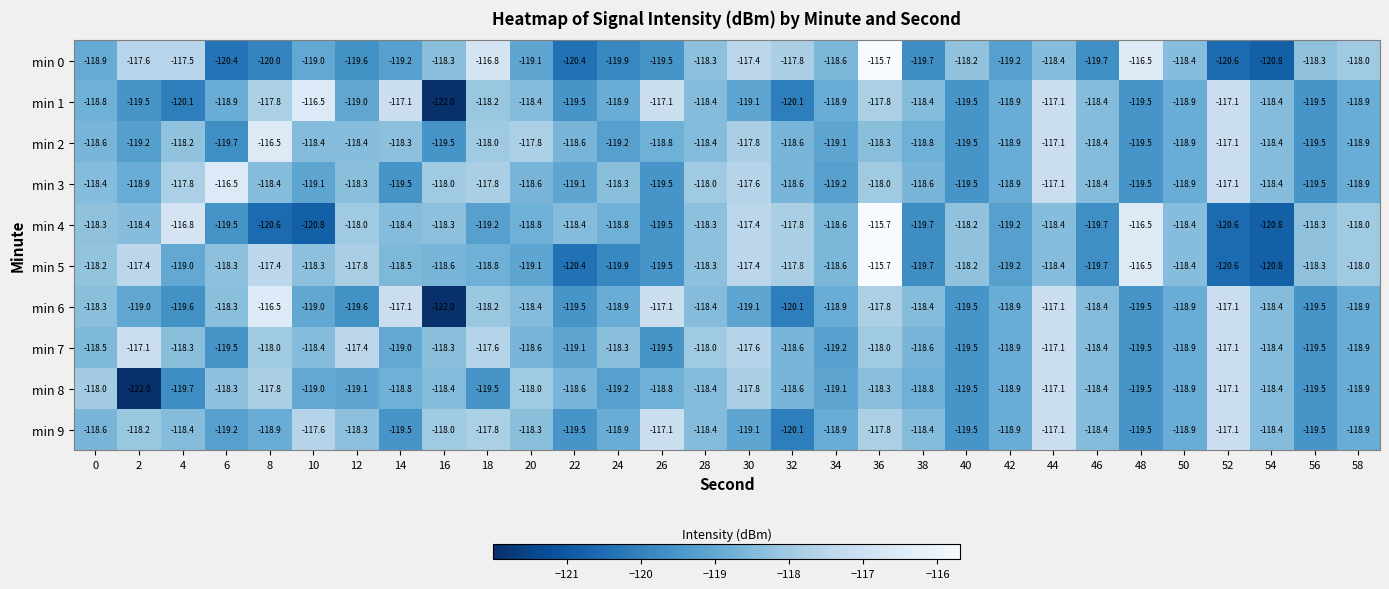

Which series has the largest total across all categories?

min 7